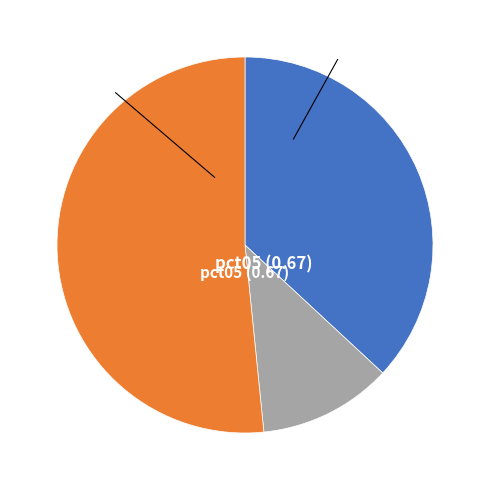

Is there a majority slice in this chart?

Yes